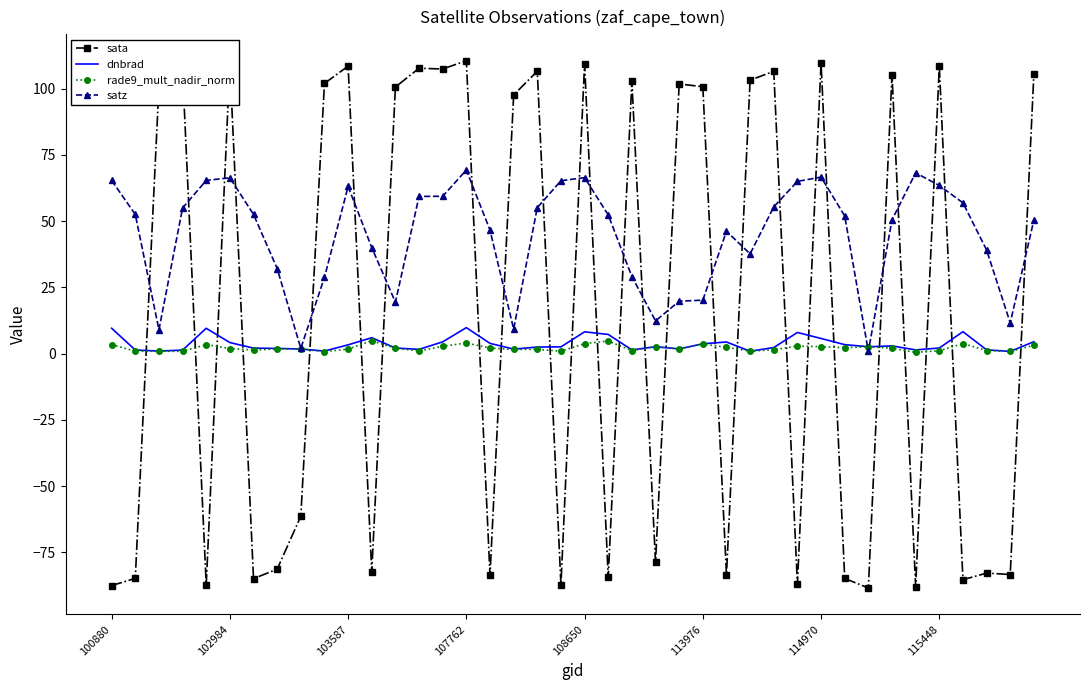

Which series has the largest range (max minus min)?

sata